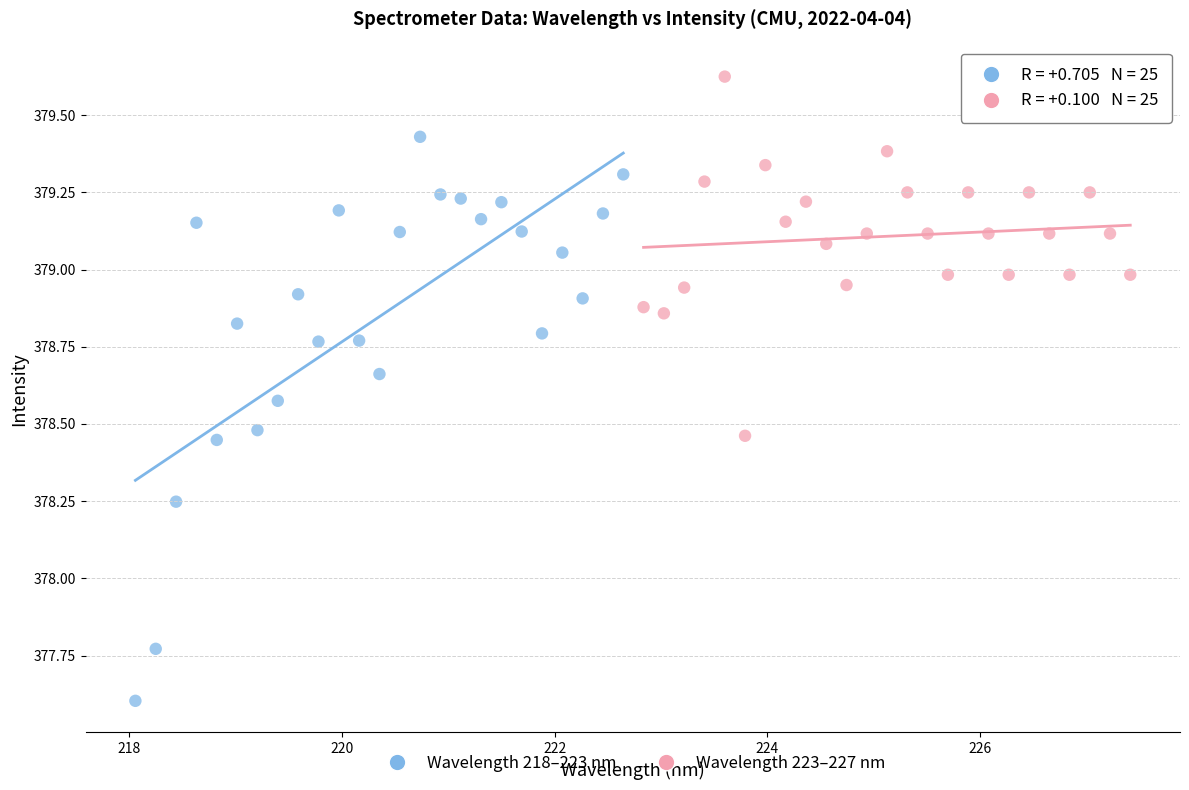

Which series has the widest spread of Y values?

Wavelength 218–223 nm